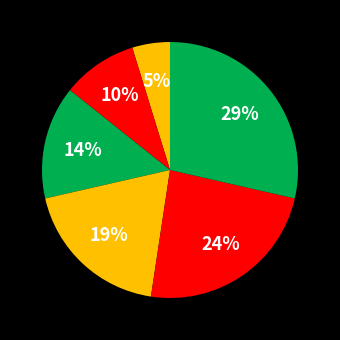

How many segments does this pie chart have?

6